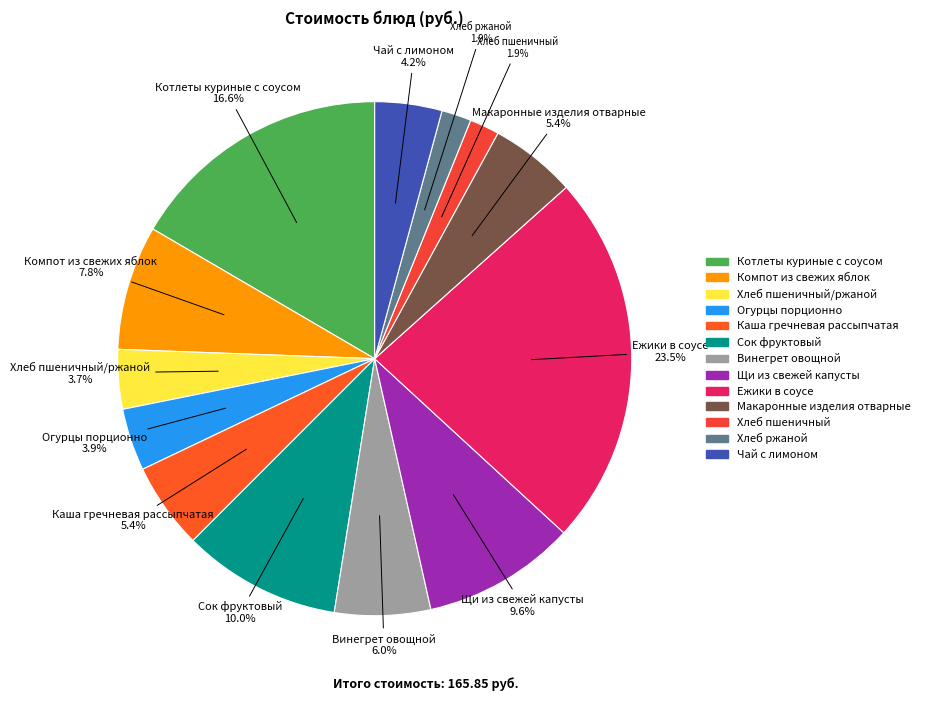

Count the number of slices in the pie.

13